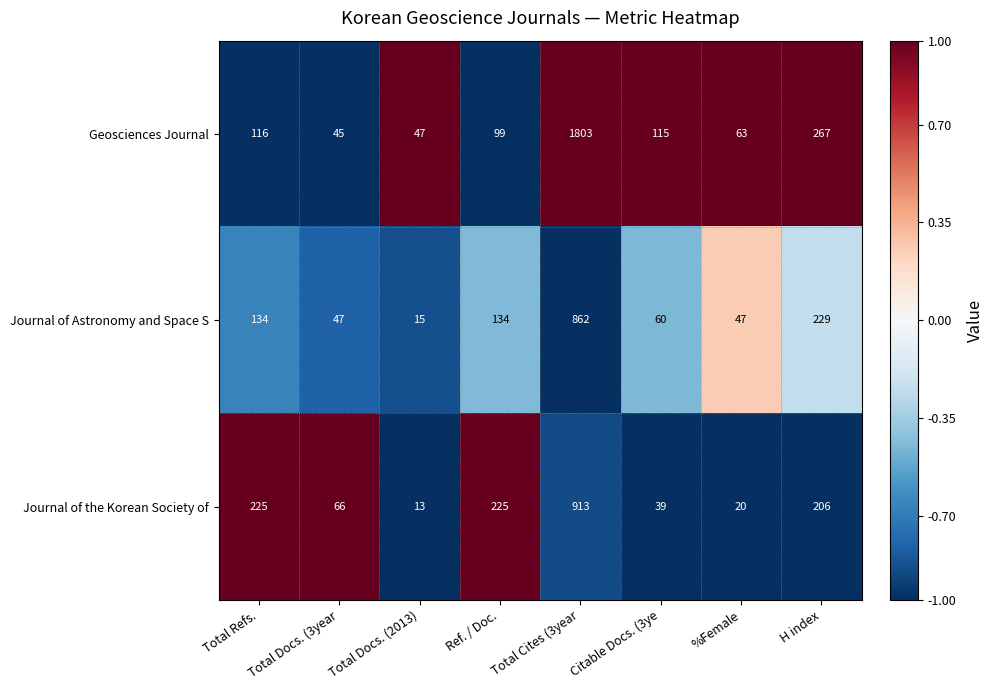

Is it true that Journal of Astronomy and Space S equals 47 at %Female?

True